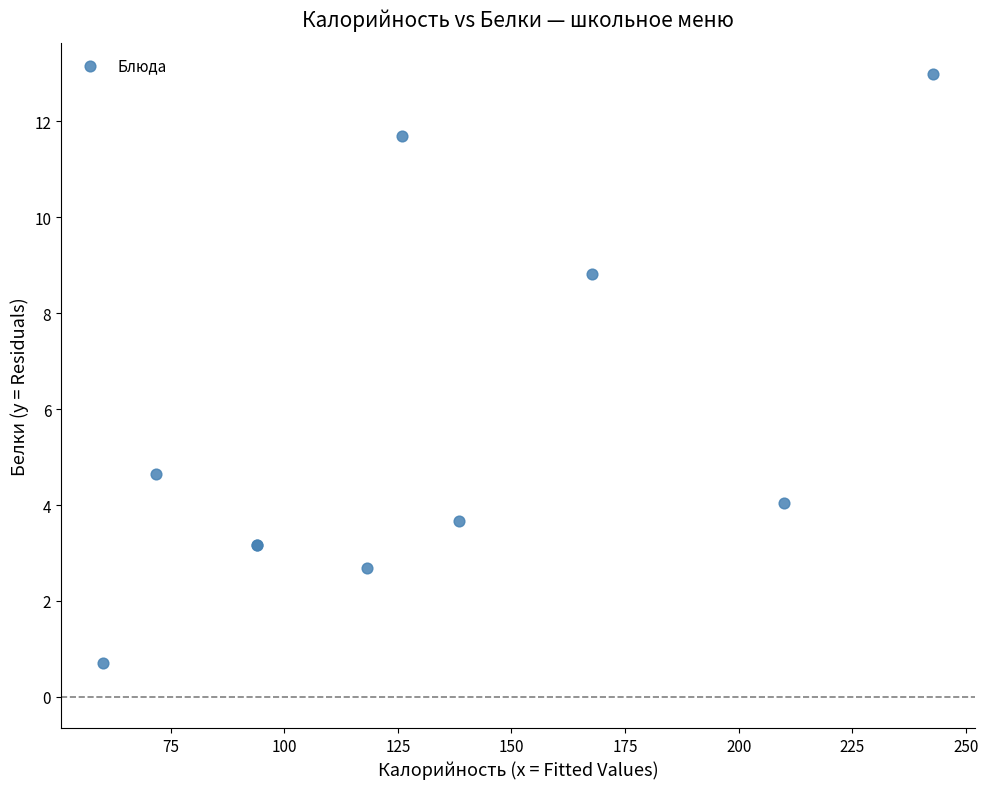

What Y value in the scatter plot is closest to 6?

4.6